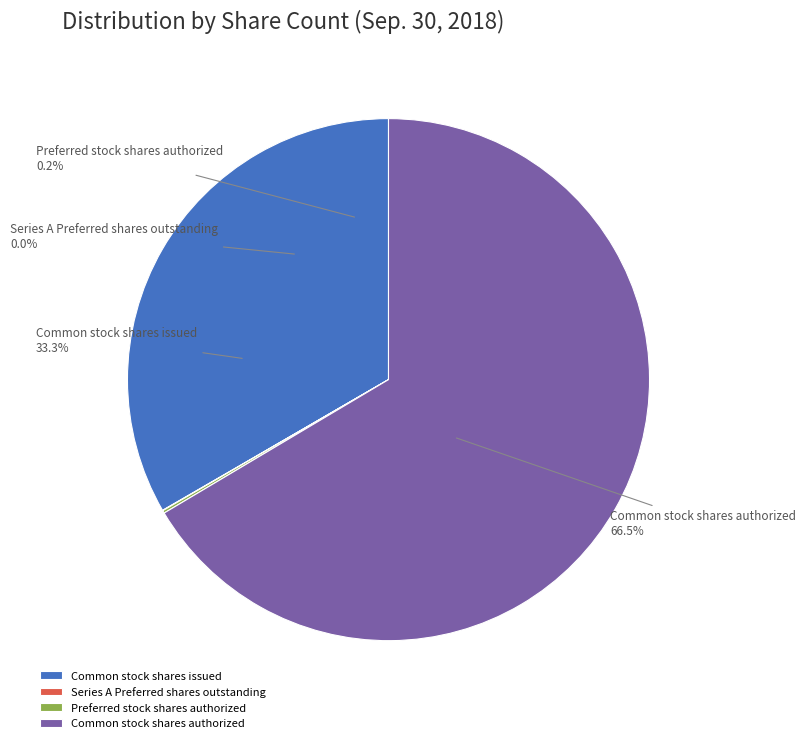

What is the total percentage of Common stock shares authorized and Common stock shares issued?

99.8%